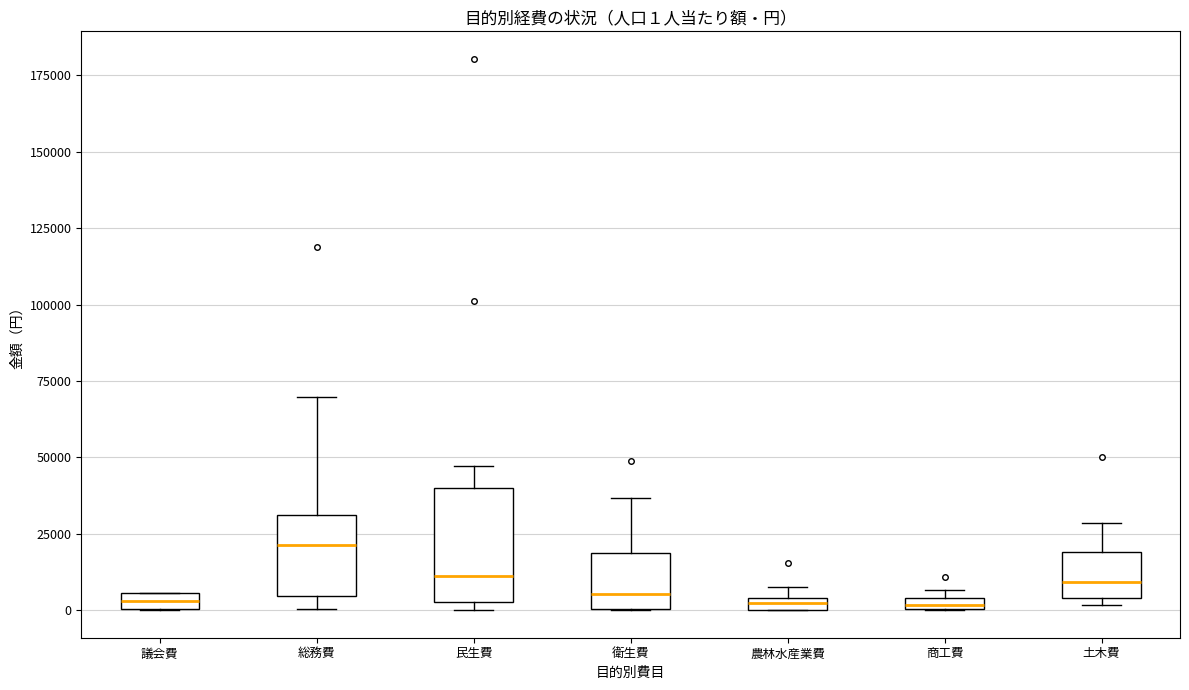

Comparing the boxes themselves (not the whiskers), which one is the tallest?

民生費